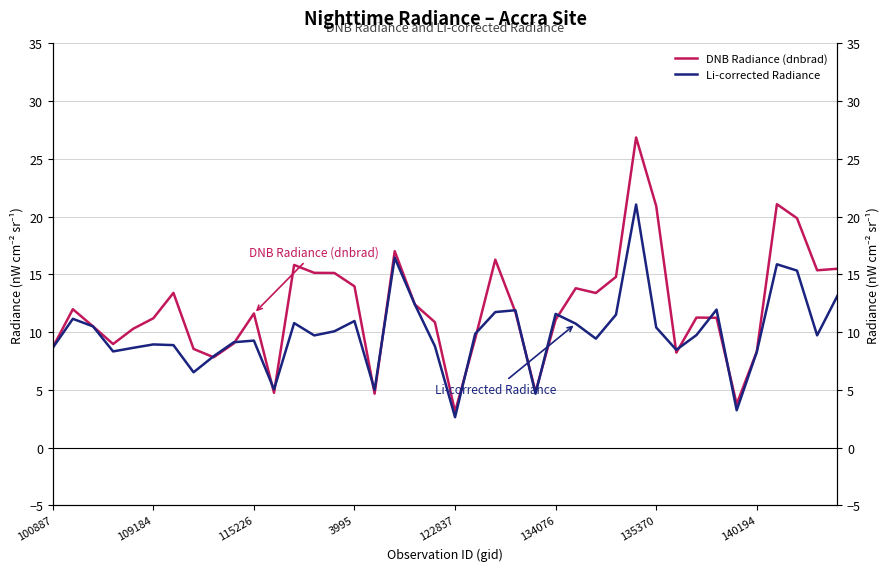

The Li-corrected Radiance series shows 13.8 at 122837. True or false?

False